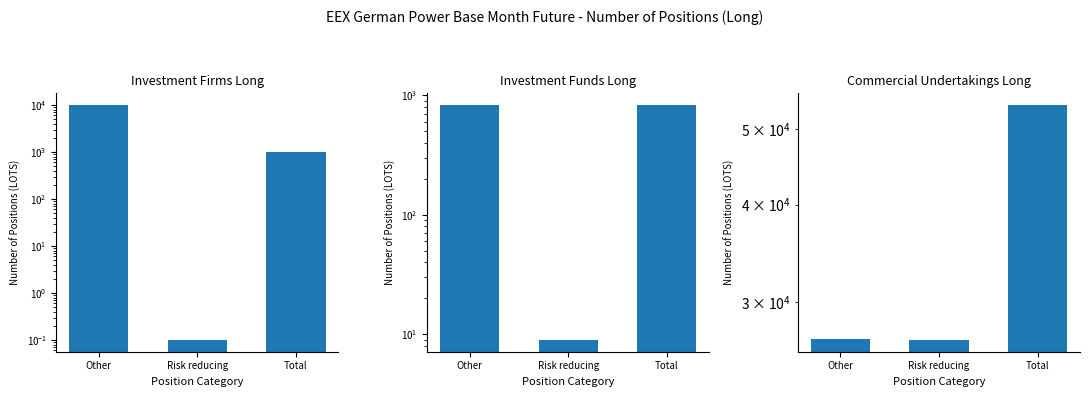

Reading left to right, list all the values displayed in this chart.

Investment Firms Long: 10111.8	0.1	1016.6
Investment Funds Long: 822.4	9.0	831.4
Commercial Undertakings Long: 26897.2	26828.0	53725.2